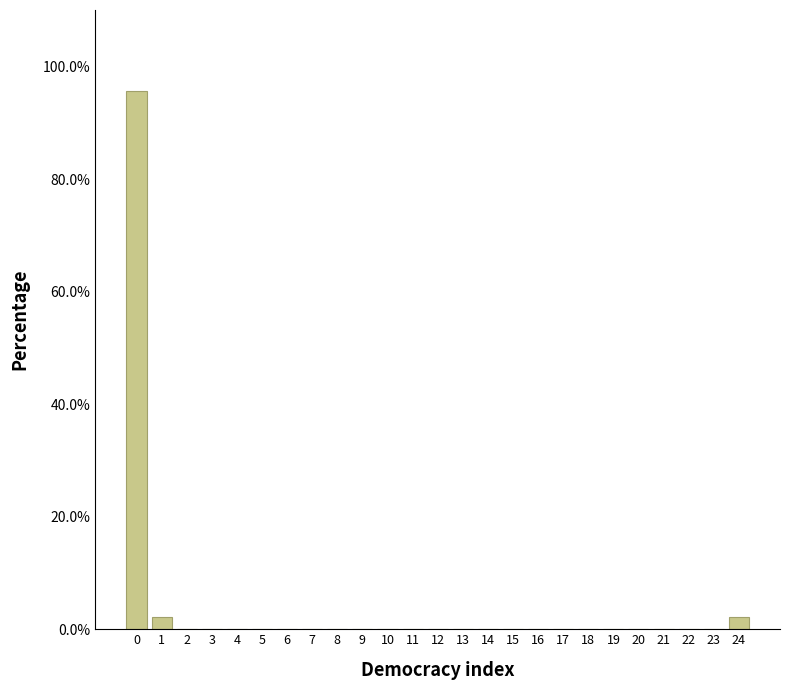

Reading left to right, transcribe this chart: for each bar, give the range it covers on the x-axis and its height. The values are not printed on the chart, so give them approximately, as read against the axis.

-0.5 to 0.5: 96
0.5 to 1.5: 2
1.5 to 2.5: 0
2.5 to 3.5: 0
3.5 to 4.5: 0
4.5 to 5.5: 0
5.5 to 6.5: 0
6.5 to 7.5: 0
7.5 to 8.5: 0
8.5 to 9.5: 0
9.5 to 10.5: 0
10.5 to 11.5: 0
11.5 to 12.5: 0
12.5 to 13.5: 0
13.5 to 14.5: 0
14.5 to 15.5: 0
15.5 to 16.5: 0
16.5 to 17.5: 0
17.5 to 18.5: 0
18.5 to 19.5: 0
19.5 to 20.5: 0
20.5 to 21.5: 0
21.5 to 22.5: 0
22.5 to 23.5: 0
23.5 to 24.5: 2